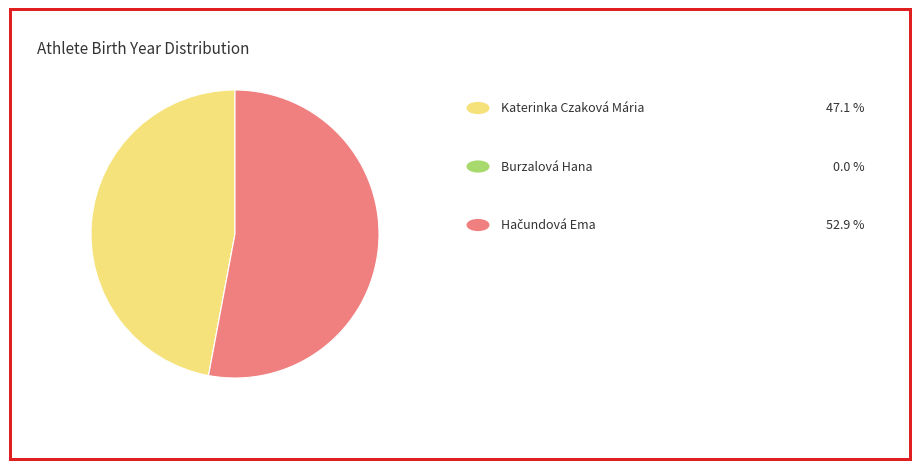

Is there any slice that represents more than half of the pie?

Yes